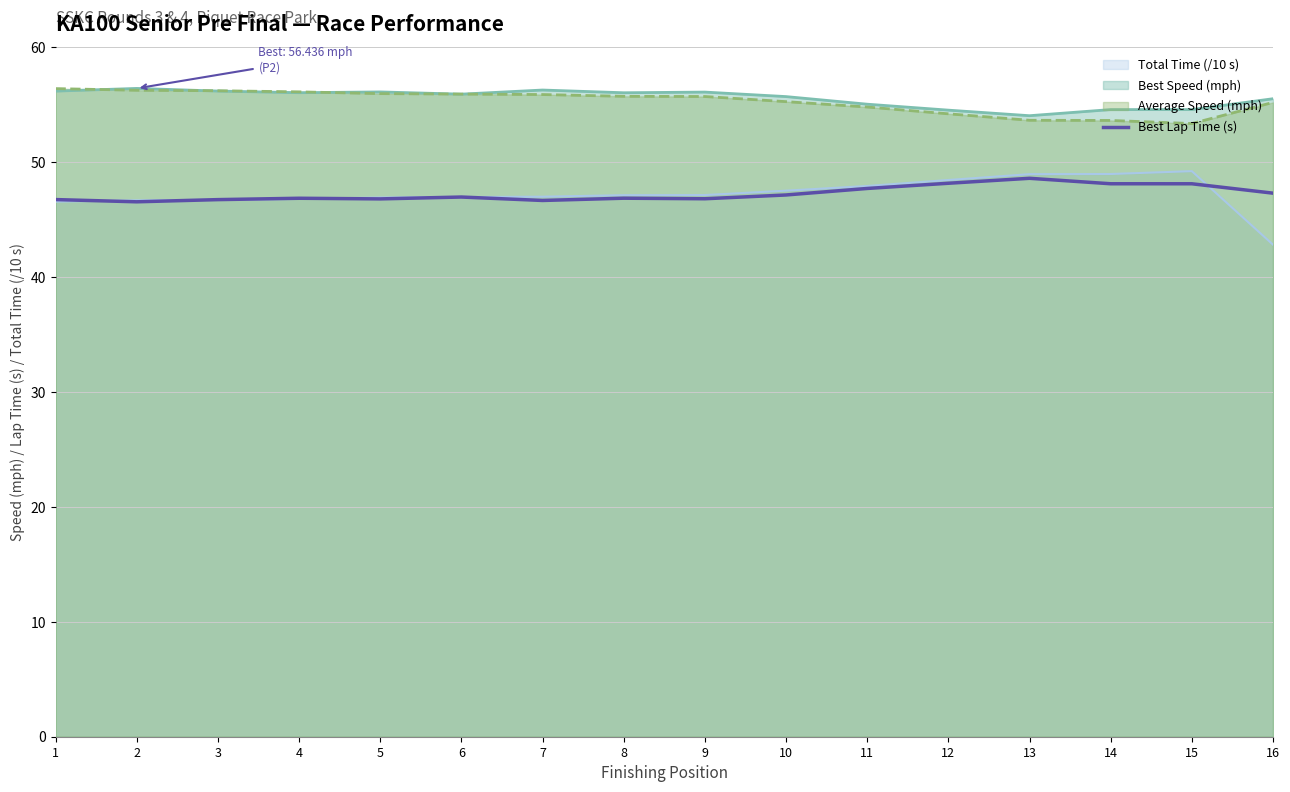

Reading left to right, extract all data points from this chart.

46.8	46.6	46.8	46.9	46.8	47.0	46.7	46.9	46.8	47.2	47.7	48.2	48.6	48.1	48.1	47.3